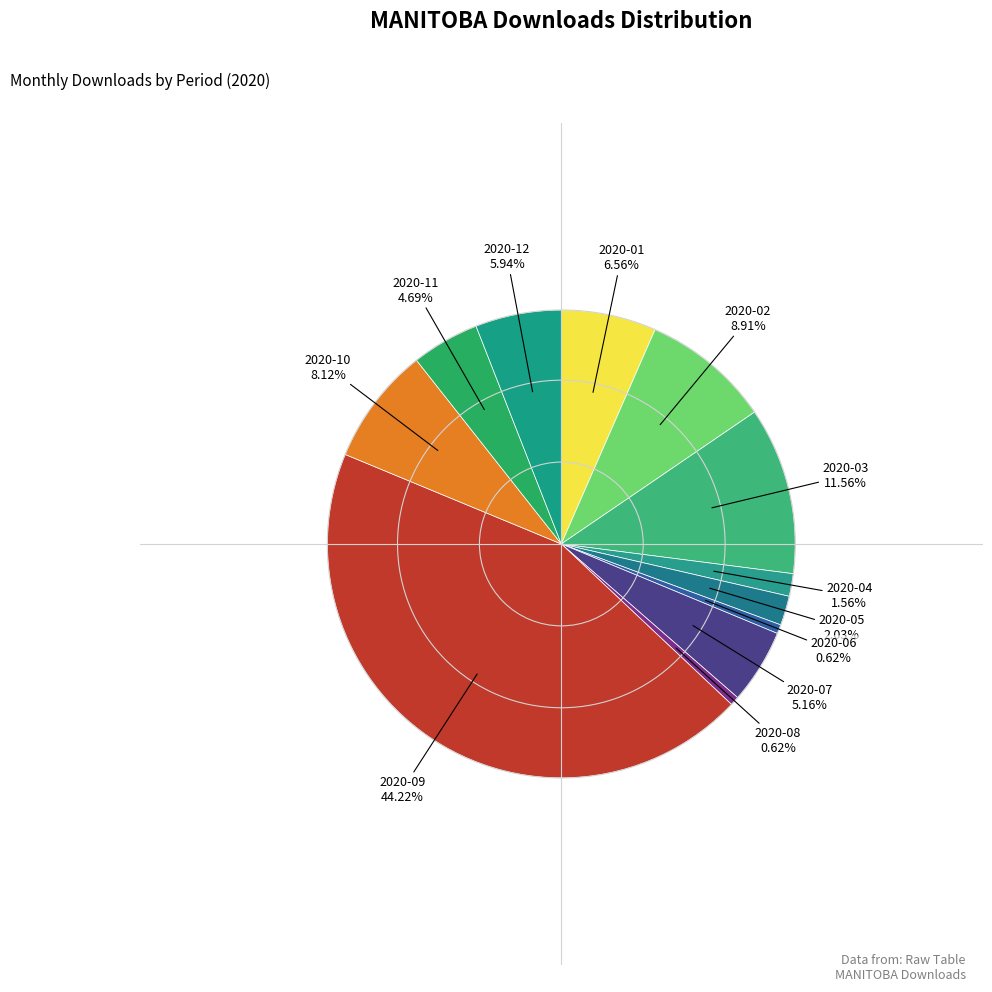

Which category has the smallest portion of the pie?

2020-06